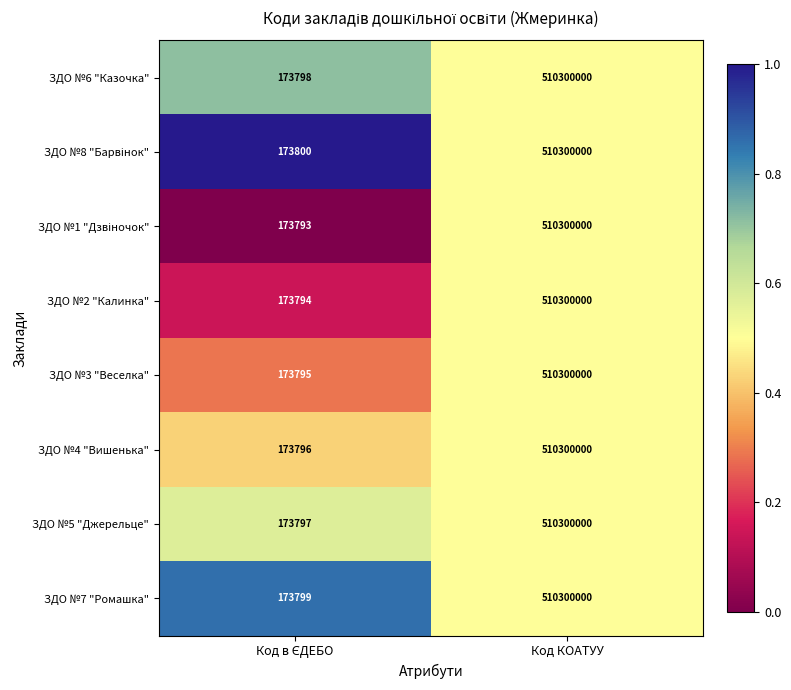

What is the highest value of the ЗДО №3 "Веселка" series?

510300000